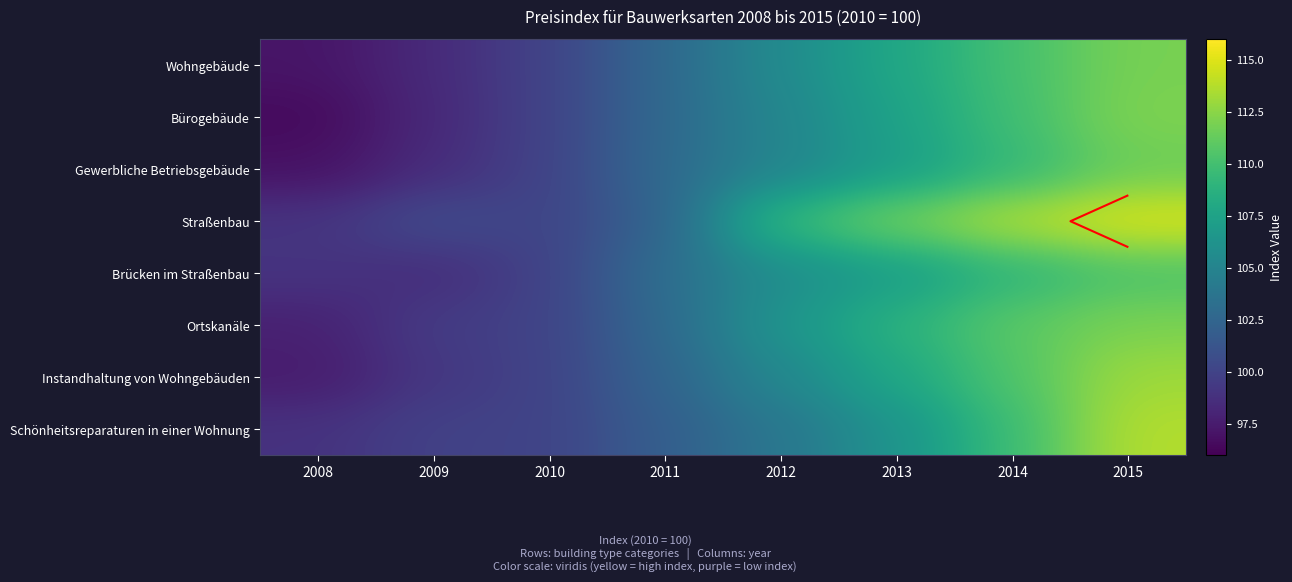

At how many categories does at least one series exceed 100?

6